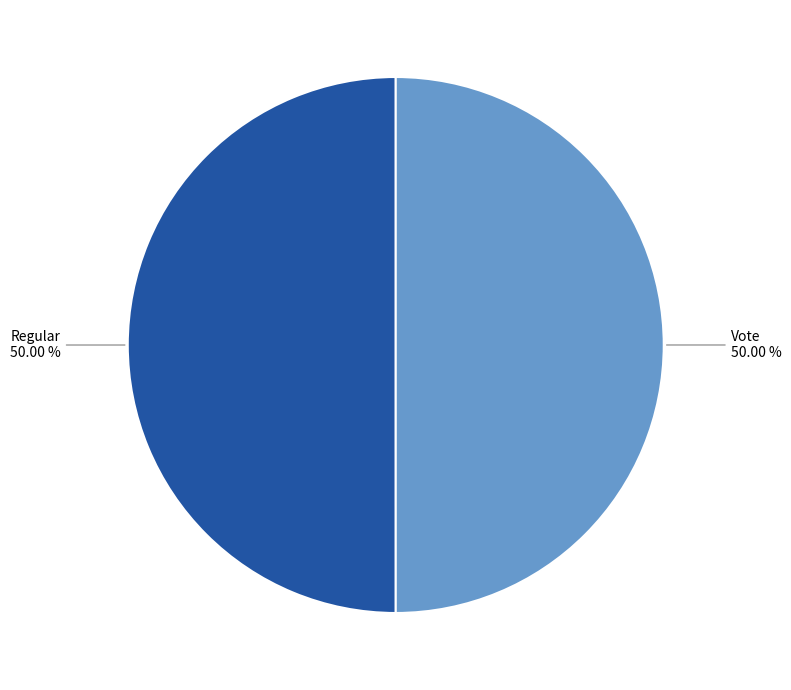

Is it true that Regular is 45% of the pie?

False